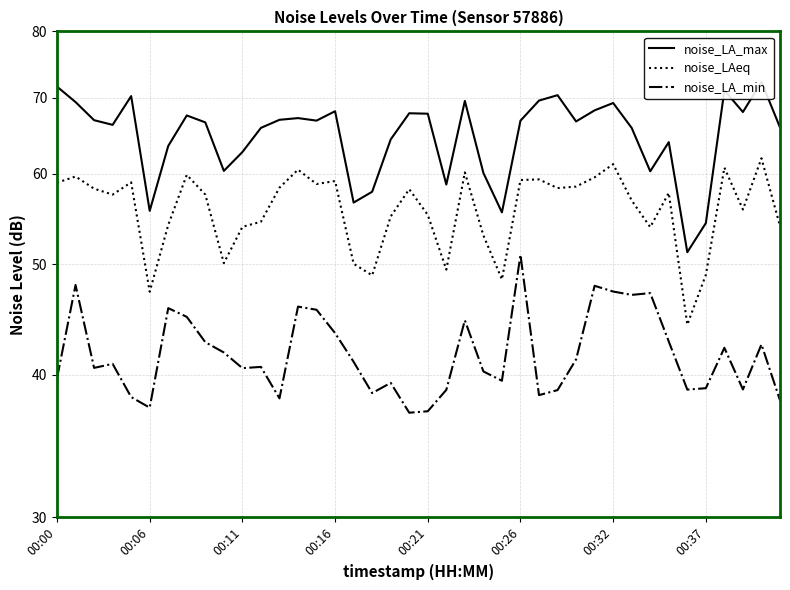

True or false: noise_LAeq has more than 0 points higher than both neighbors.

True